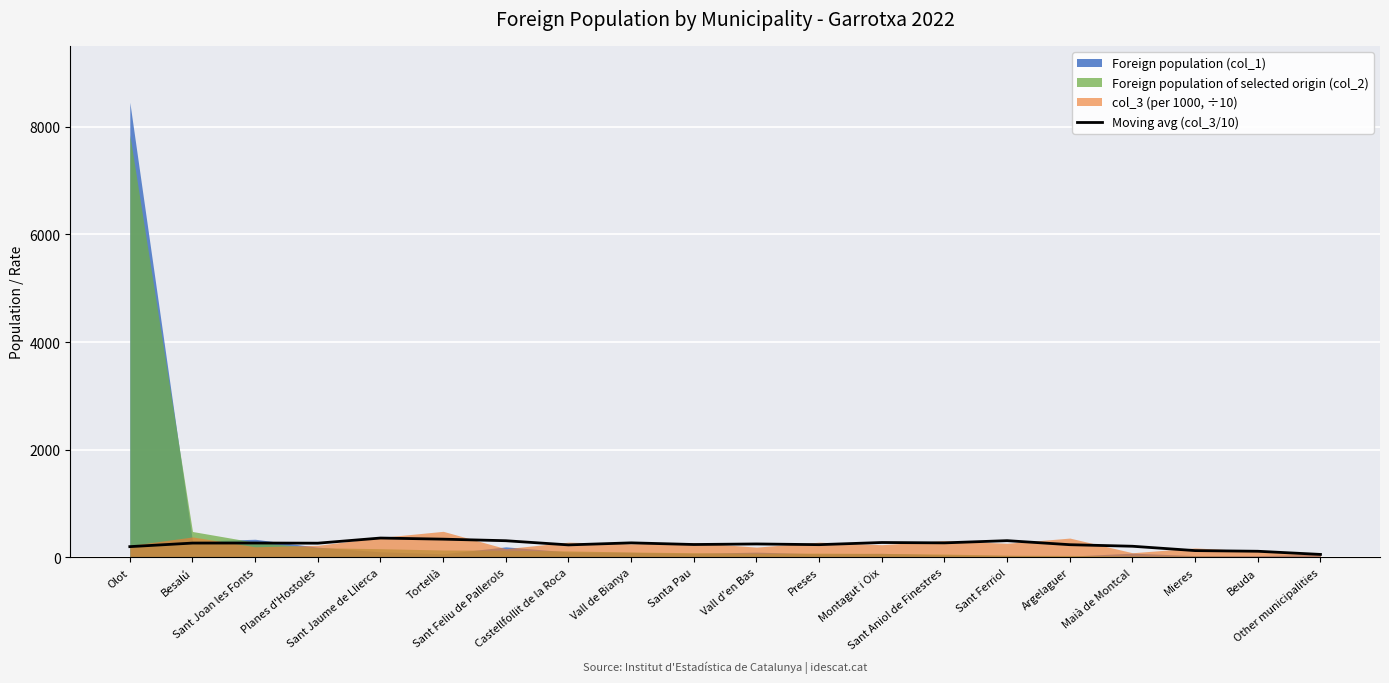

Is it true that the value at Planes d'Hostoles is 475.7?

False